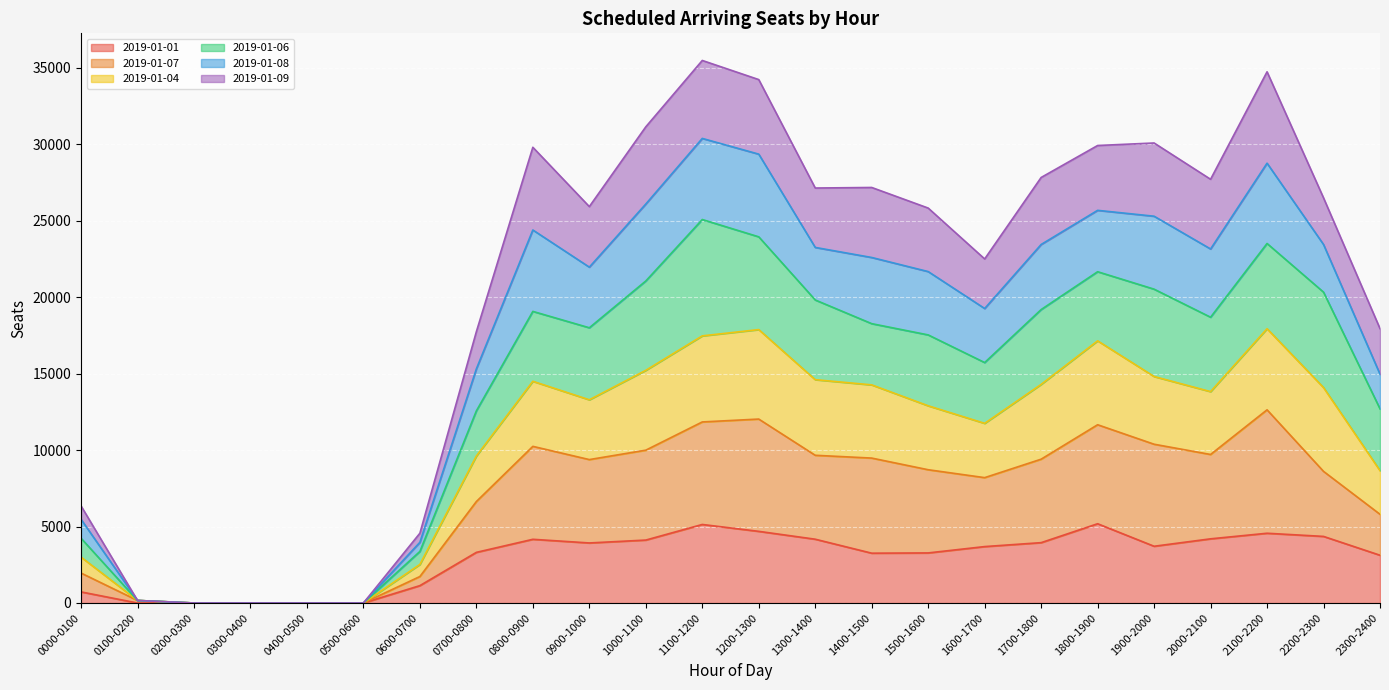

The value of 2019-01-01 at 0200-0300 is -2374. True or false?

False